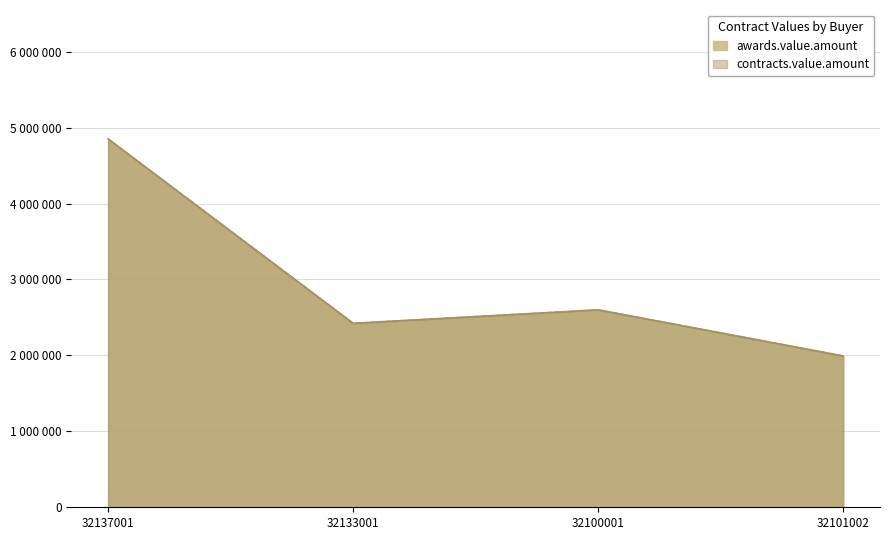

Does the chart display data point markers on the line(s)?

No